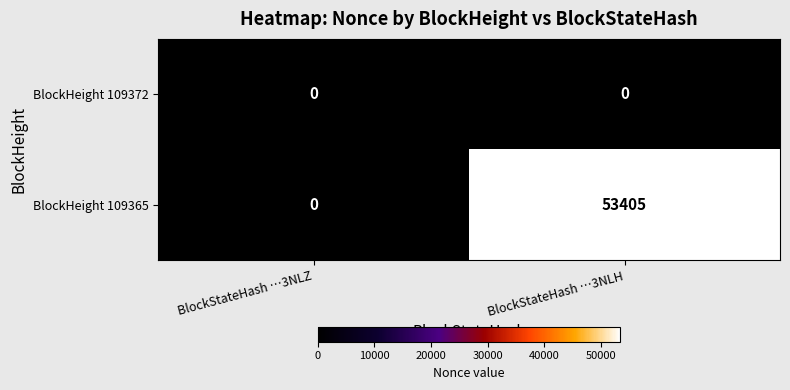

At which label does BlockHeight 109365 reach its minimum?

BlockStateHash …3NLZ